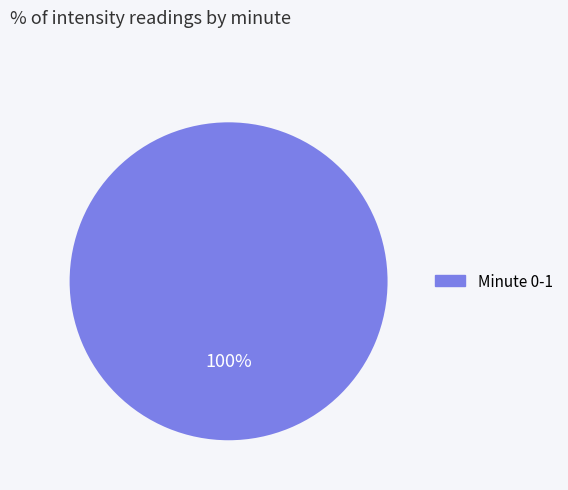

Does any single category account for the majority?

Yes